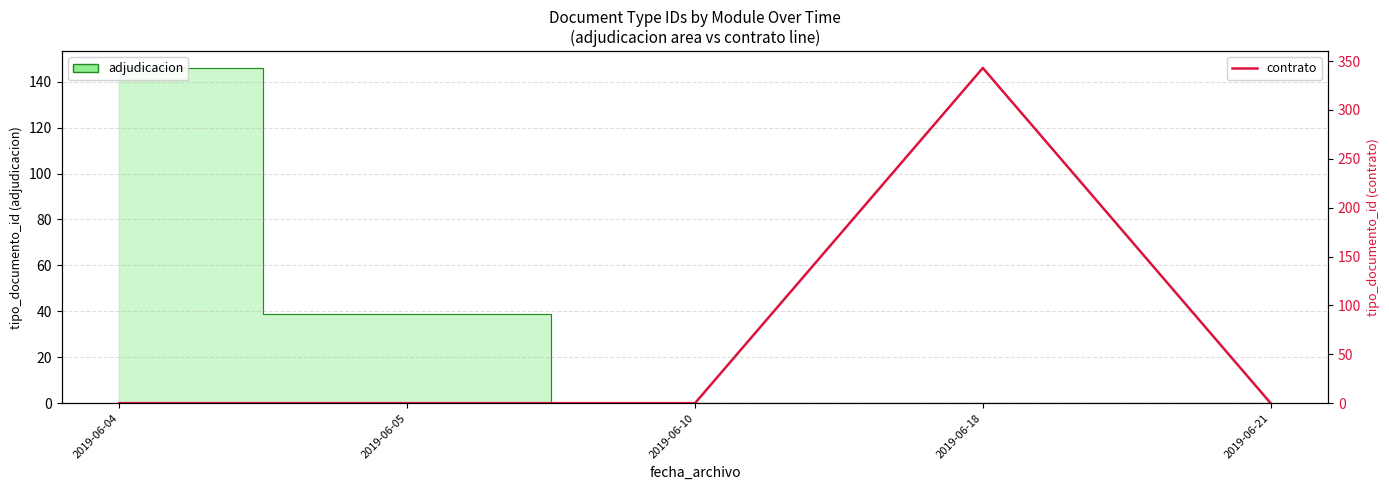

Reading right to left, extract all data points from this chart.

0	343	0	0	0